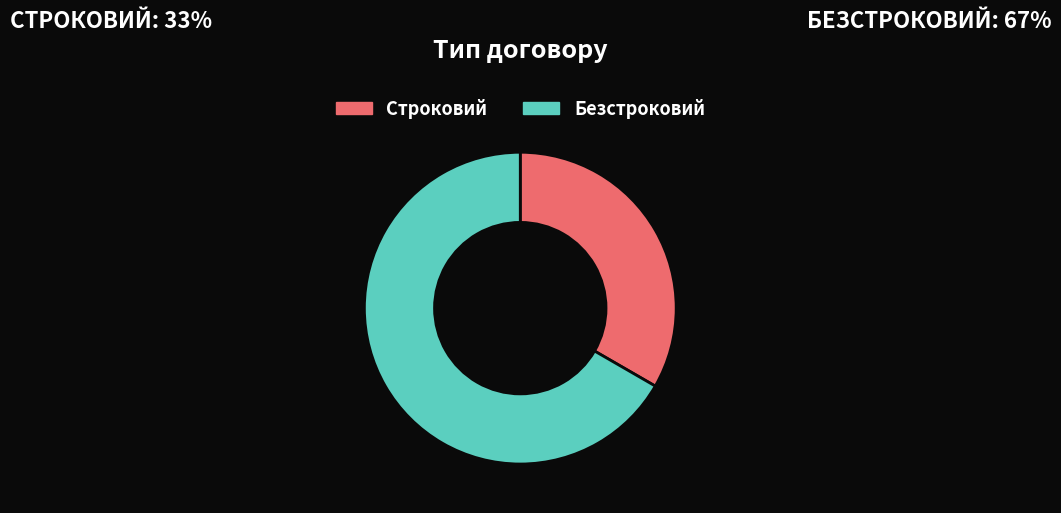

Rank the categories by value from lowest to highest.

Строковий, Безстроковий